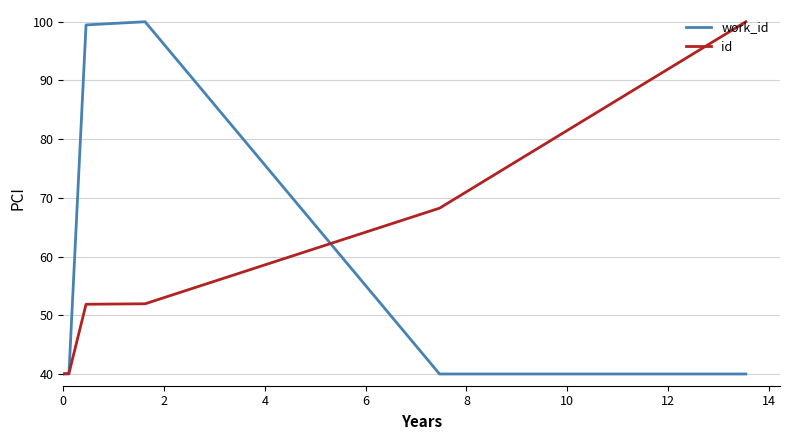

Rank the series by their average value, from lowest to highest.

id, work_id